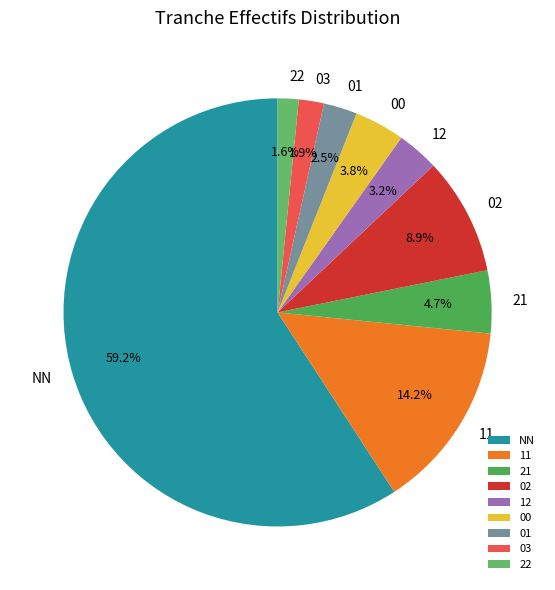

Between 02 and 22, which is larger?

02